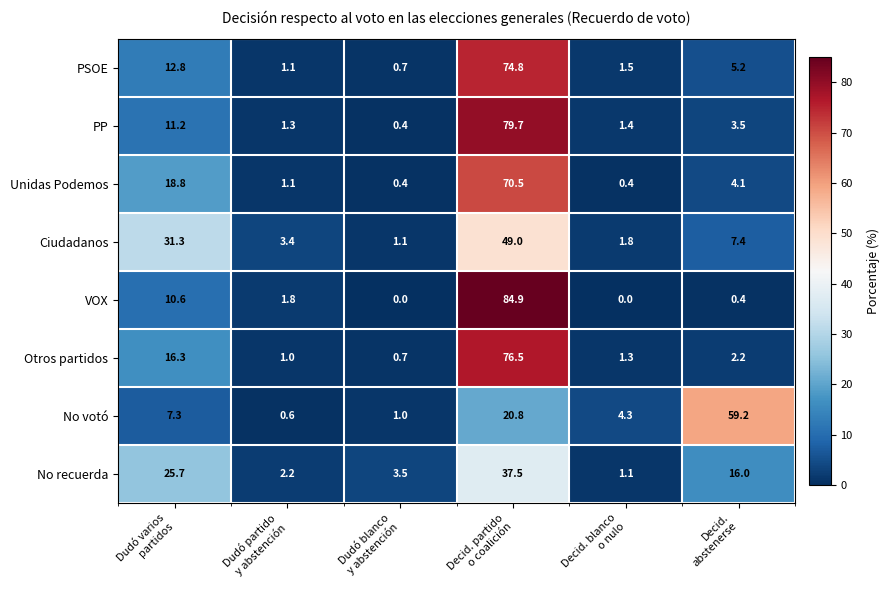

What is the lowest value of the PP series?

0.4